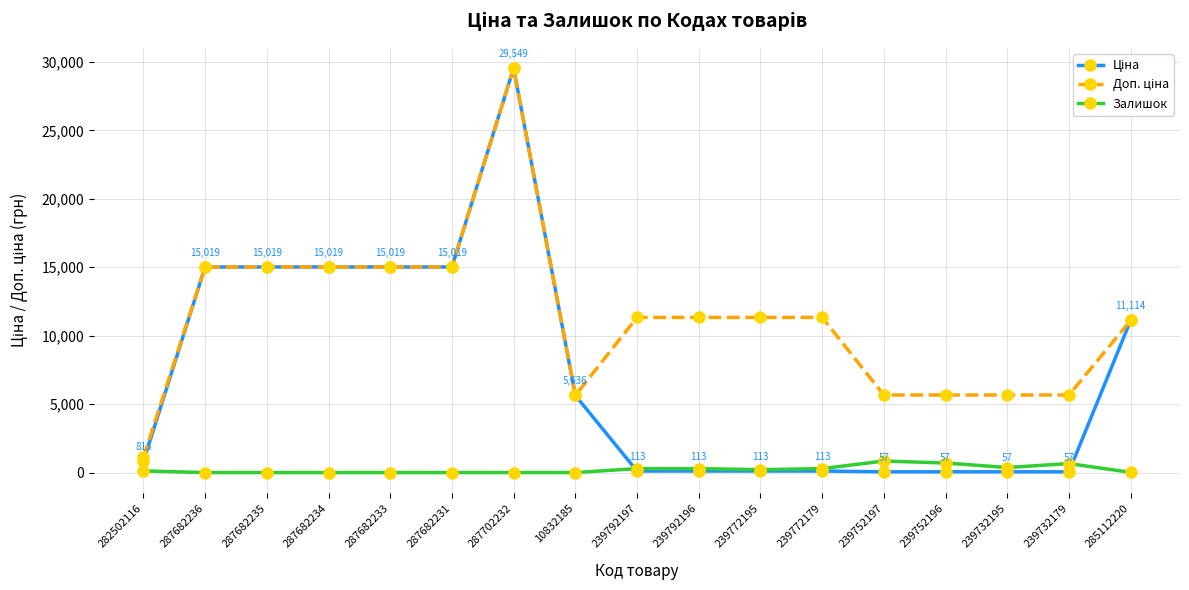

What is the spread (max minus min) of values at 287702232?

29548.9